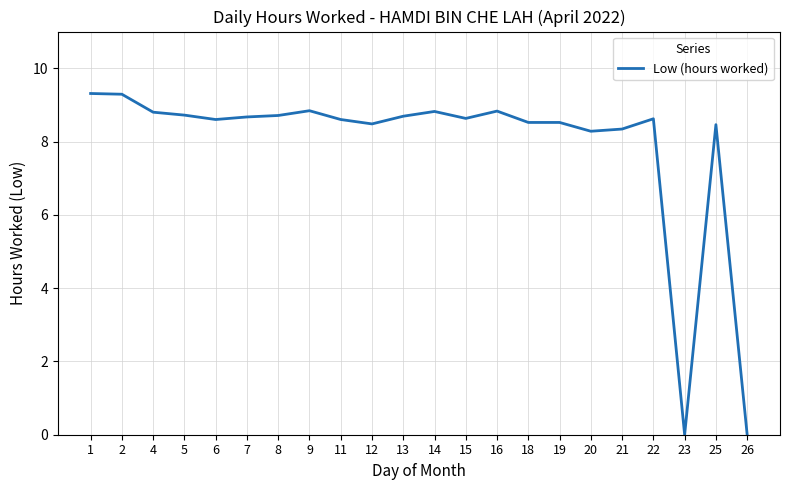

True or false: the data shows -3.6 at 23.

False